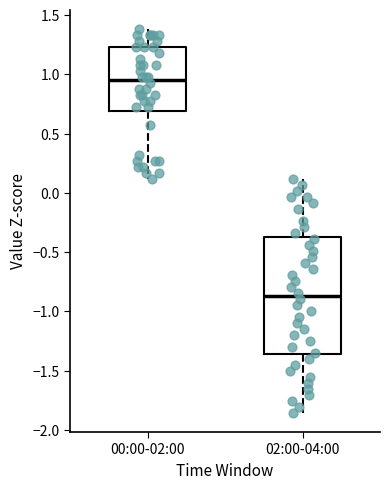

Reading left to right, read every box against the y-axis: the position of its median line, the range the box covers, and the ends of its whiskers. The values are not printed on the chart, so give them approximately, as read against the axis.

00:00-02:00: median 0.95, box 0.70 to 1.25, whiskers 0.10 to 1.40
02:00-04:00: median -0.85, box -1.35 to -0.35, whiskers -1.85 to 0.10